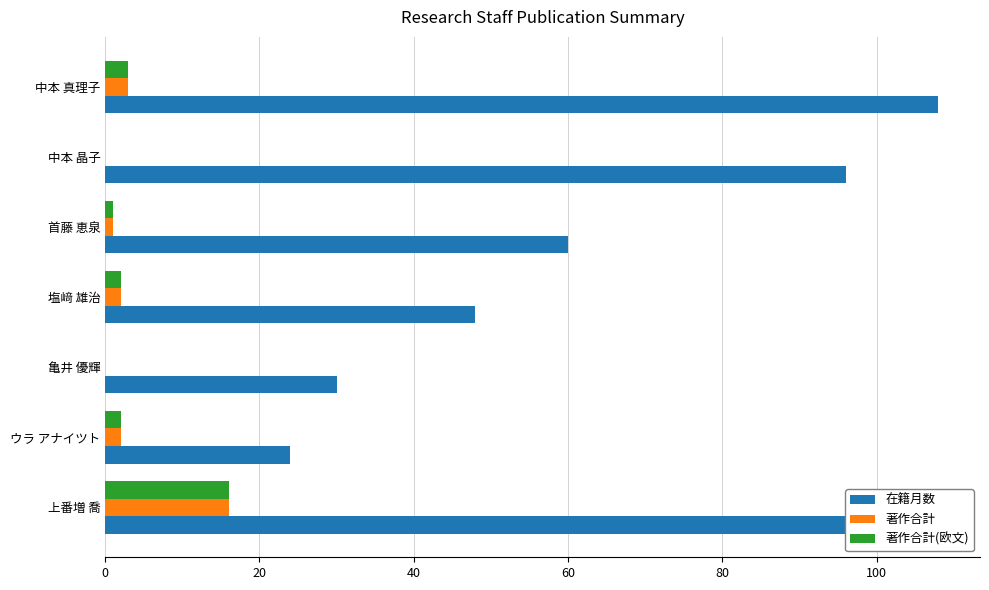

Reading right to left, transcribe all the data shown in this chart.

在籍月数: 108	96	60	48	30	24	108
著作合計: 3	0	1	2	0	2	16
著作合計(欧文): 3	0	1	2	0	2	16